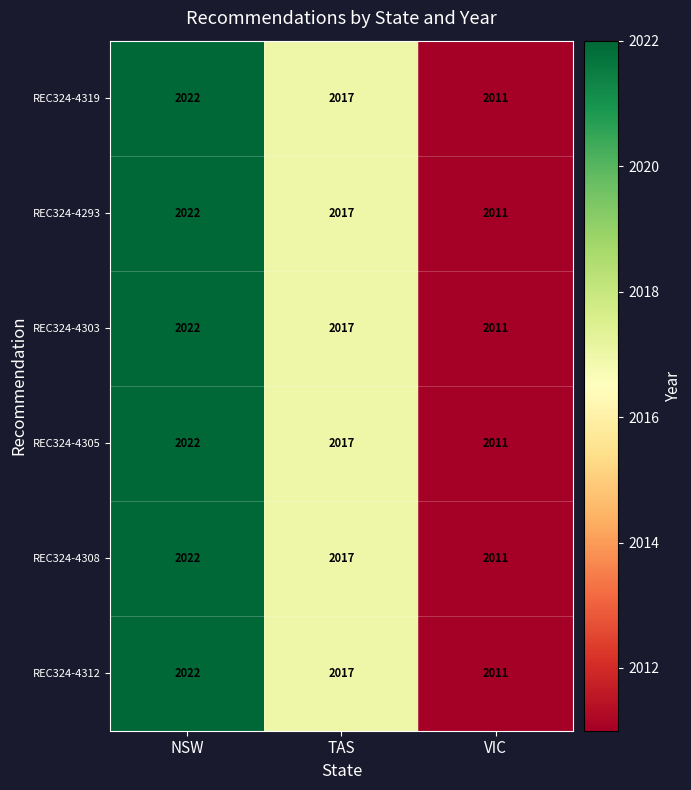

List the labels in order of REC324-4308 value, smallest first.

VIC, TAS, NSW